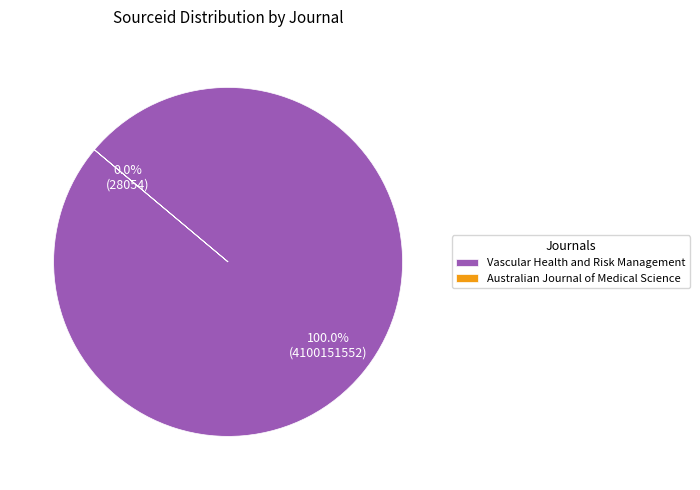

To the nearest percent, what is the difference between the Australian Journal of Medical Science and Vascular Health and Risk Management slice percentages?

100%